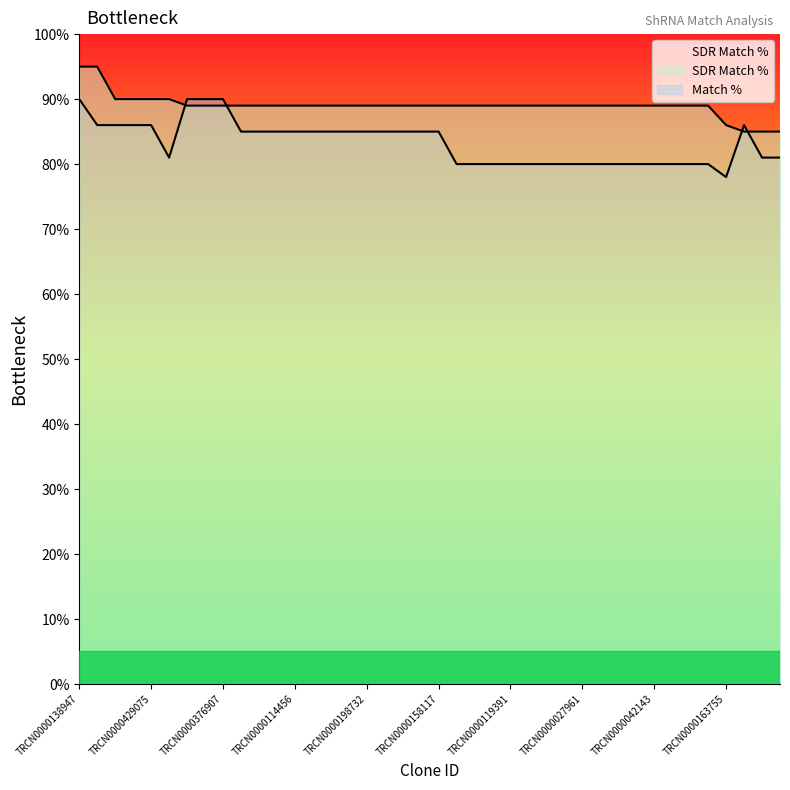

What is the label of the 11th point from the left?

TRCN0000364674